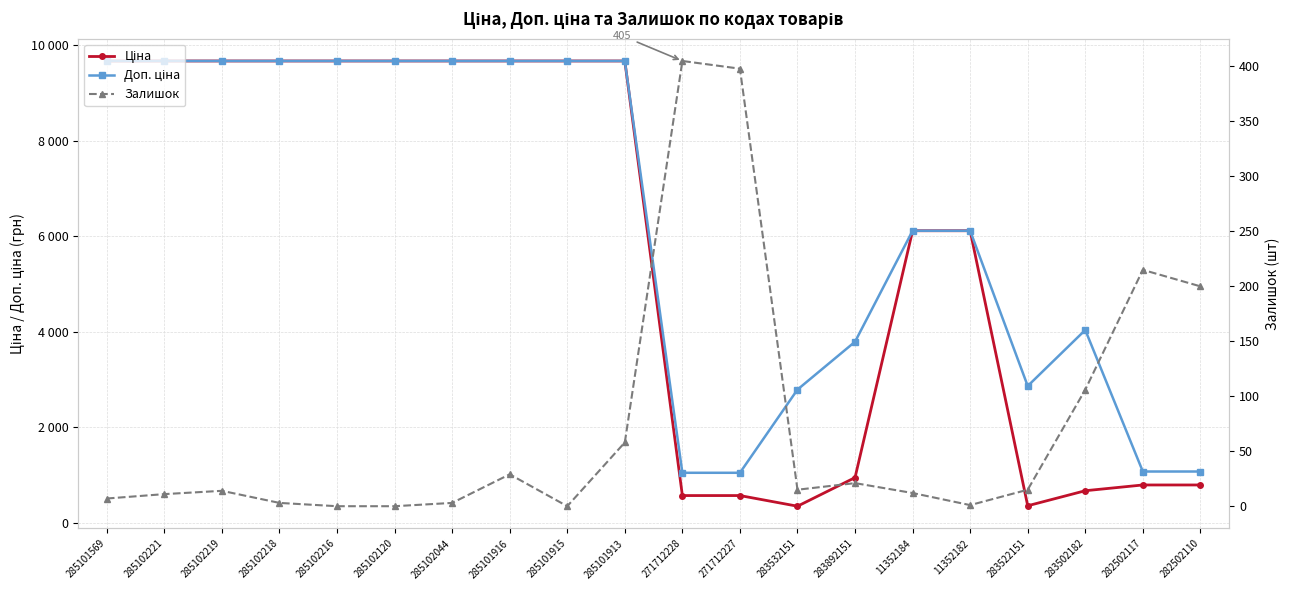

Reading left to right, transcribe all the data shown in this chart.

Ціна: 285101569=9664.7	285102221=9664.7	285102219=9664.7	285102218=9664.7	285102216=9664.7	285102120=9664.7	285102044=9664.7	285101916=9664.7	285101915=9664.7	285101913=9664.7	271712228=571.6	271712227=571.6	283532151=348.6	283892151=947.6	11352184=6112.5	11352182=6112.5	283522151=358.0	283502182=672.7	282502117=793.0	282502110=793.0
Доп. ціна: 285101569=9664.7	285102221=9664.7	285102219=9664.7	285102218=9664.7	285102216=9664.7	285102120=9664.7	285102044=9664.7	285101916=9664.7	285101915=9664.7	285101913=9664.7	271712228=1048.0	271712227=1048.0	283532151=2789.2	283892151=3790.3	11352184=6112.5	11352182=6112.5	283522151=2863.8	283502182=4036.0	282502117=1074.6	282502110=1074.6
Залишок: 285101569=7.0	285102221=11.0	285102219=14.0	285102218=3.0	285102216=0.0	285102120=0.0	285102044=3.0	285101916=29.0	285101915=0.0	285101913=58.0	271712228=405.0	271712227=398.0	283532151=15.0	283892151=21.0	11352184=12.0	11352182=1.0	283522151=15.0	283502182=106.0	282502117=215.0	282502110=200.0